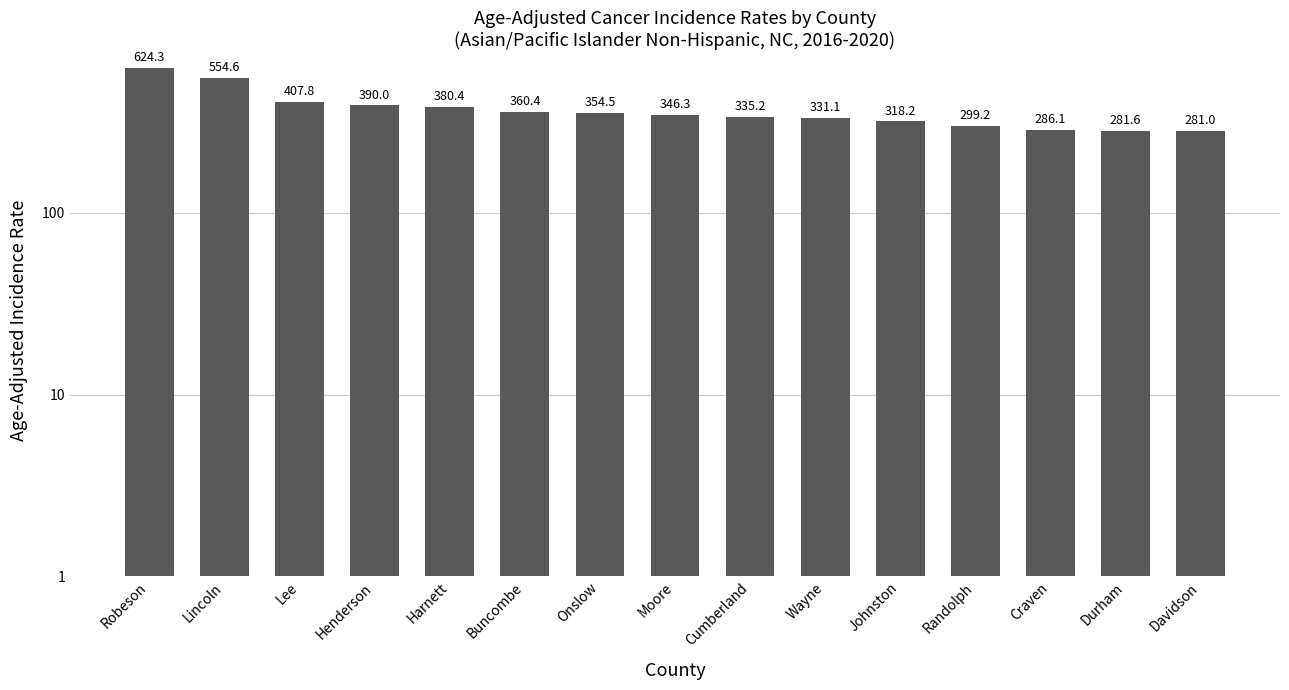

The value at Onslow is 235.2. True or false?

False